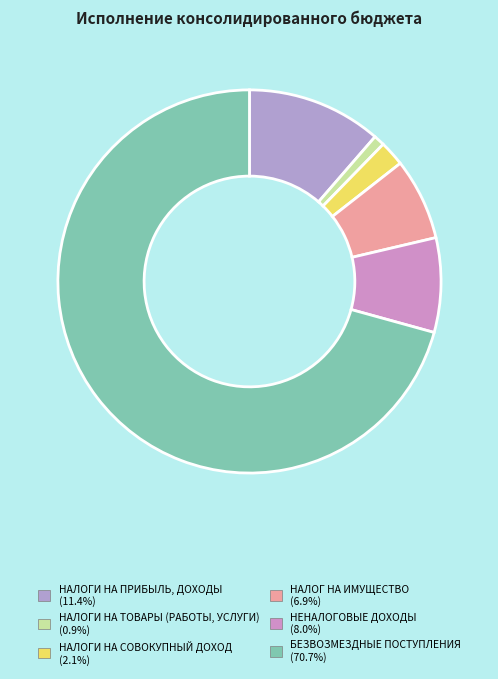

Does БЕЗВОЗМЕЗДНЫЕ ПОСТУПЛЕНИЯ account for over 50% of the chart?

Yes